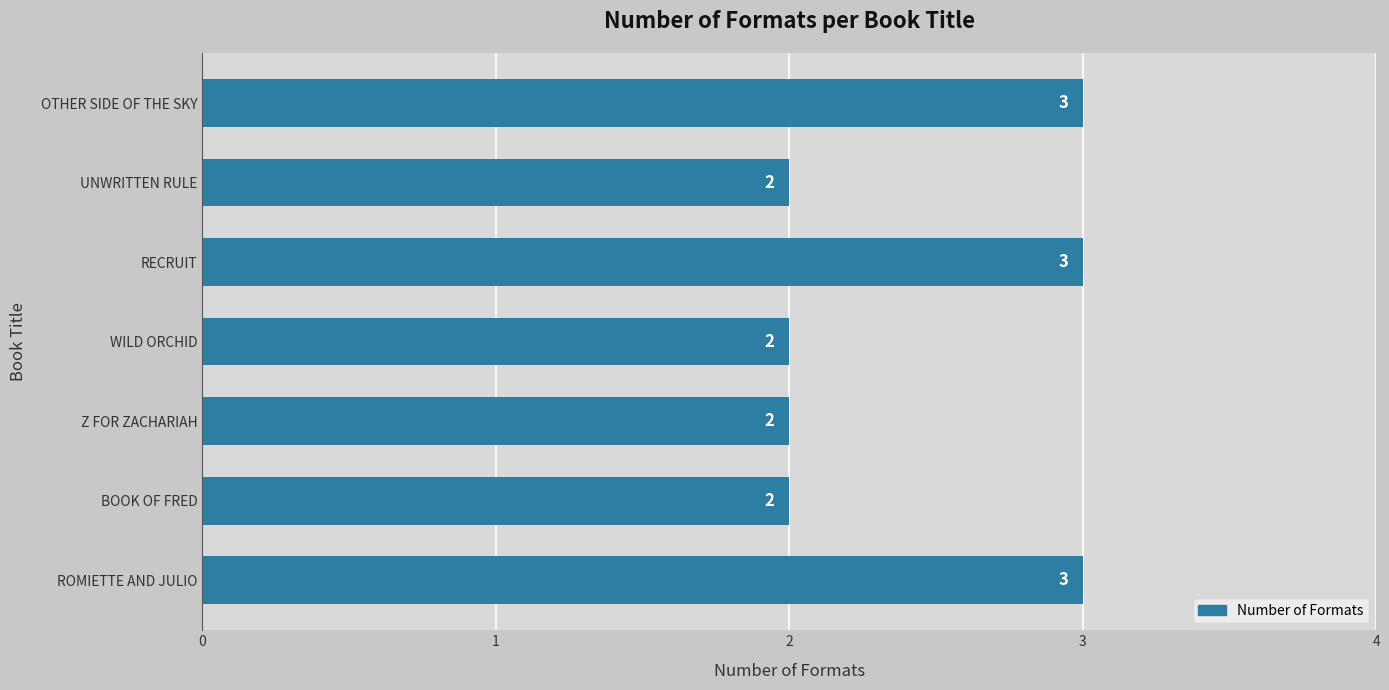

The value at BOOK OF FRED is 3. True or false?

False